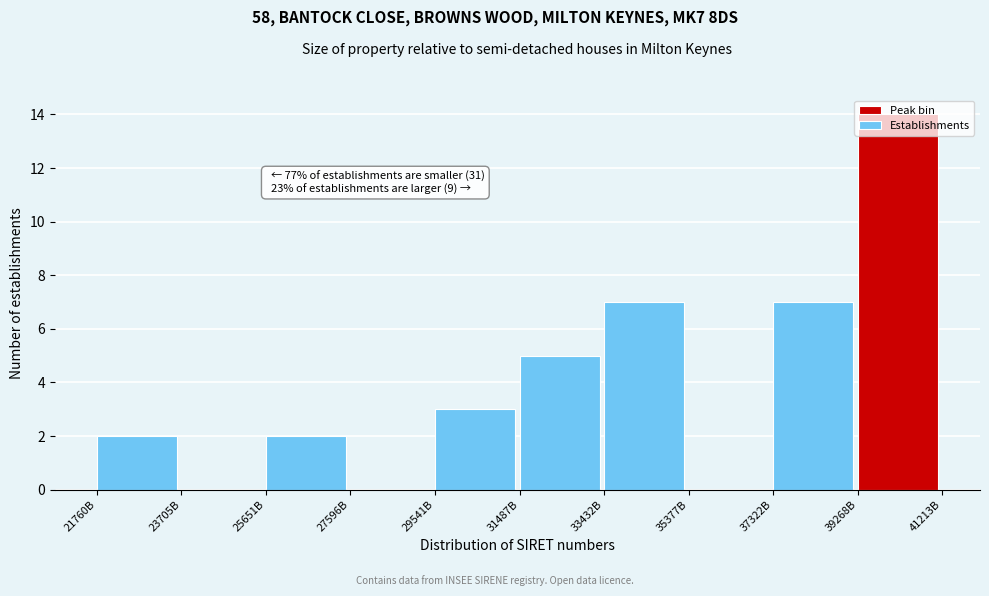

What is the greatest value displayed?

14